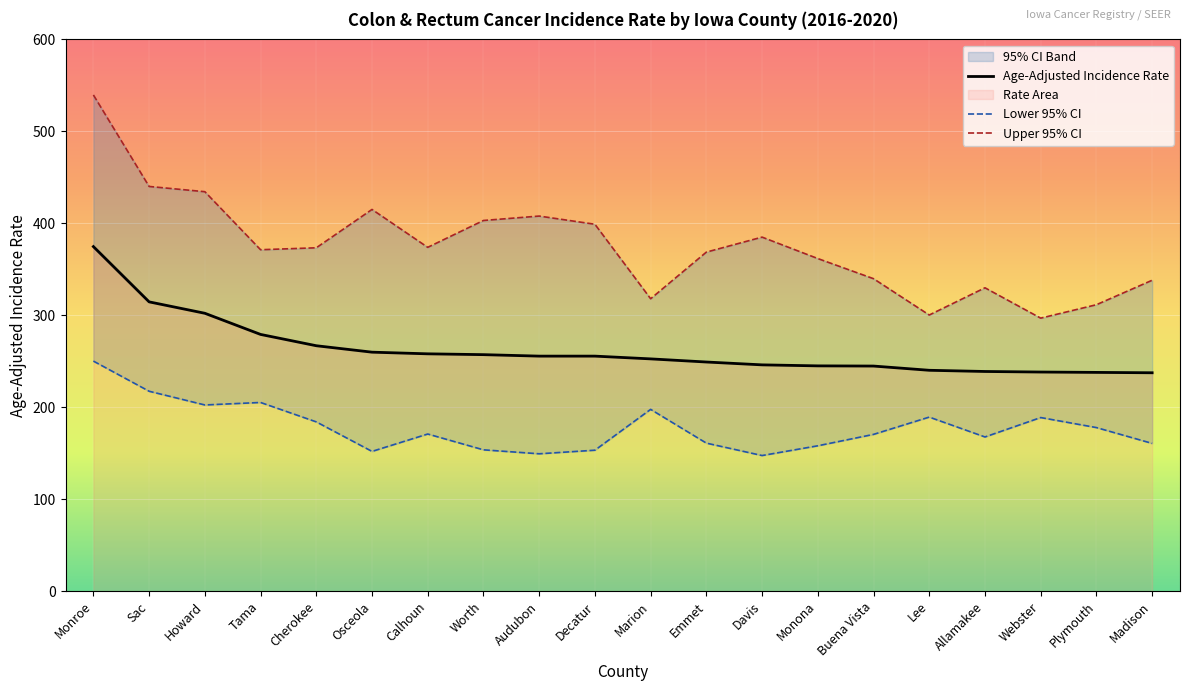

At which label does Upper 95% CI first exceed 373?

Monroe